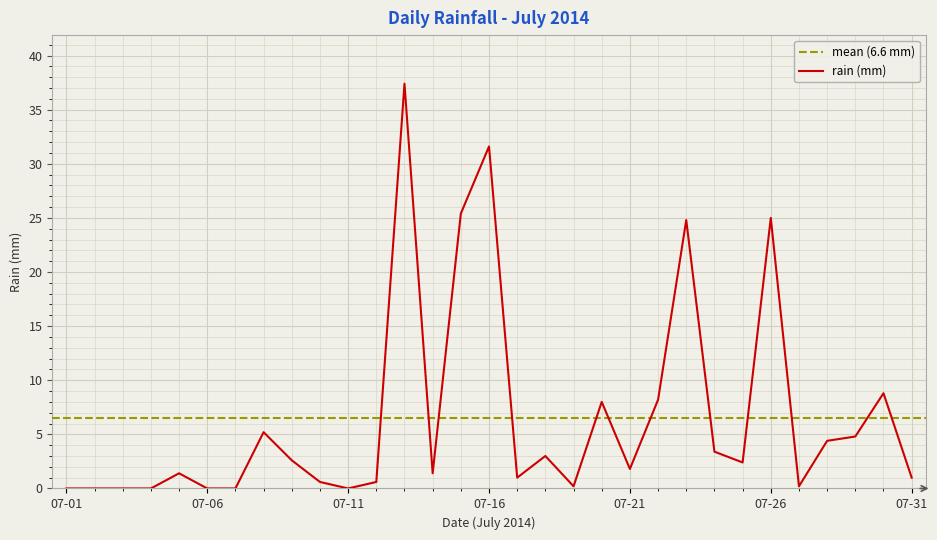

The chart shows a value of 0.2 at 2014-07-27. True or false?

True